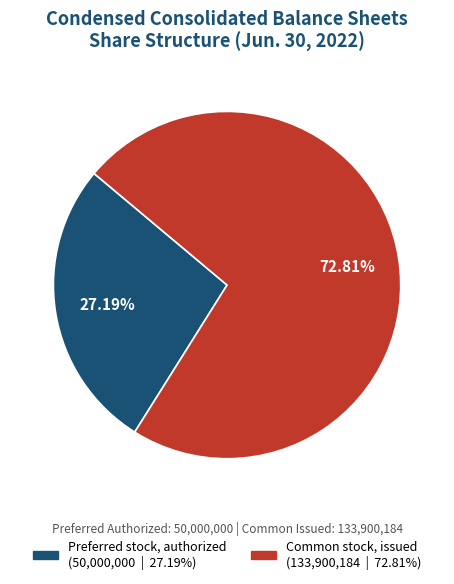

Is there a majority slice in this chart?

Yes